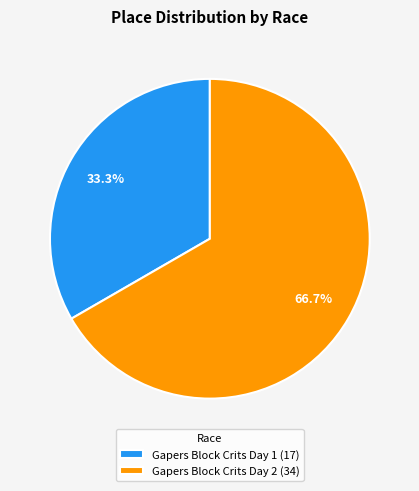

What is the ratio of the value at Gapers Block Crits Day 1 to the value at Gapers Block Crits Day 2?

0.5